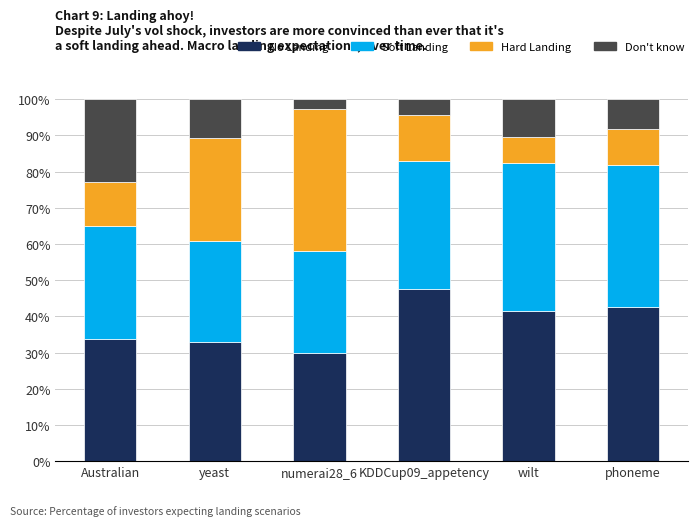

How many values in the No Landing series exceed 41?

3